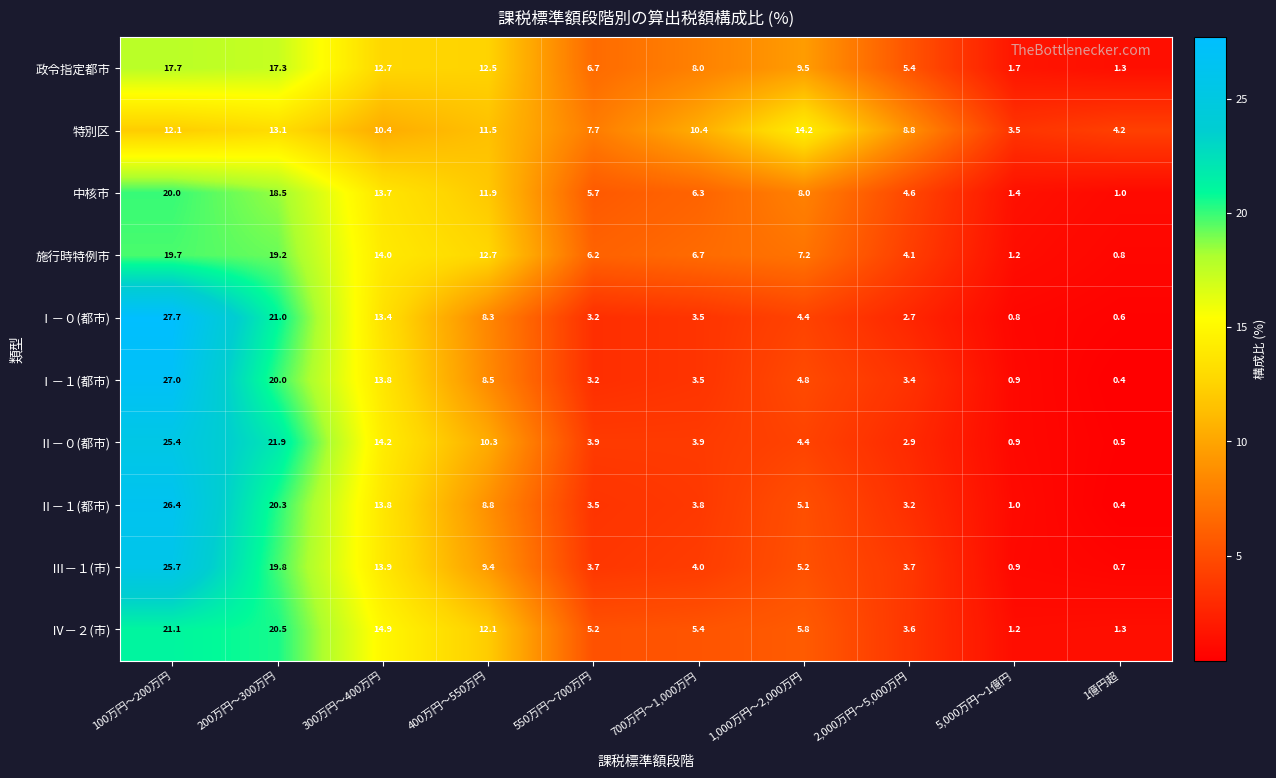

Count the number of data series in this chart.

10